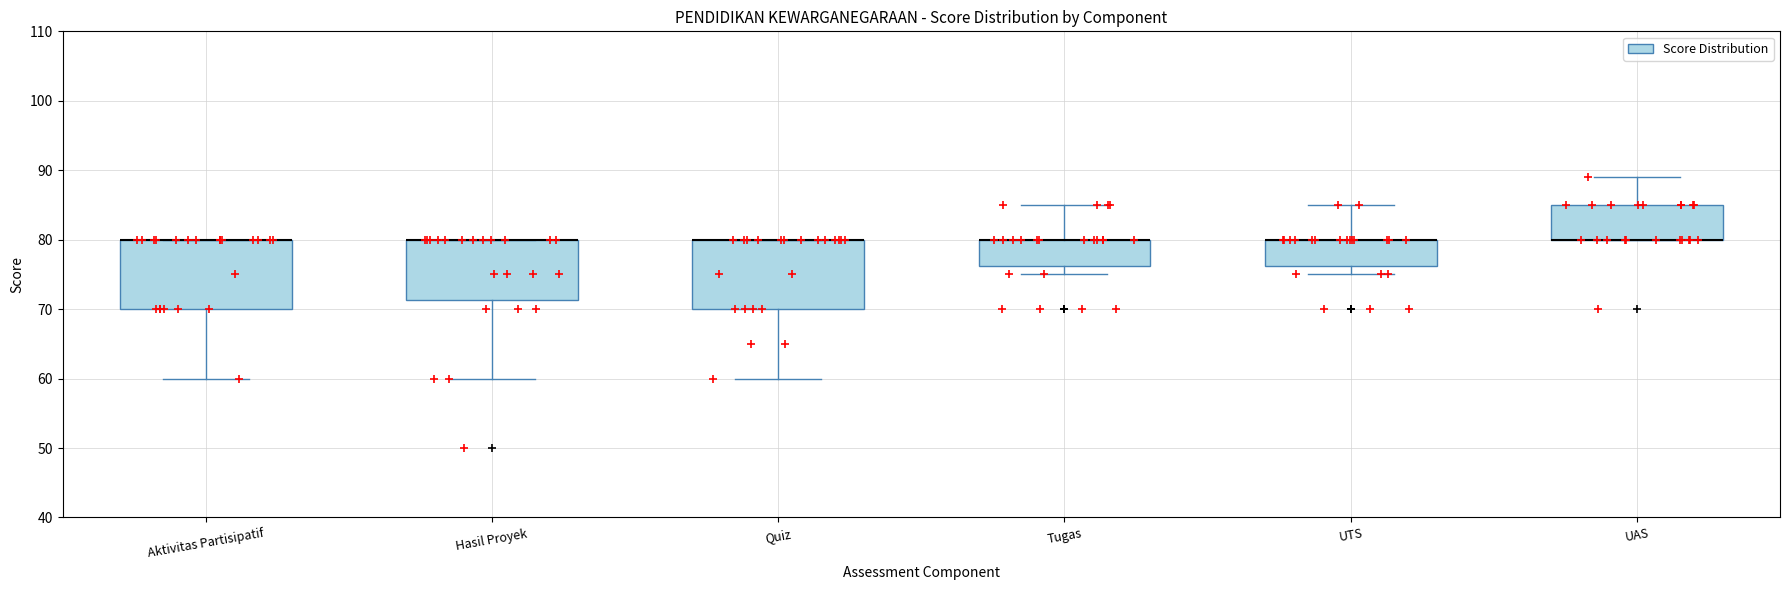

Reading left to right, read every box against the y-axis: the position of its median line, the range the box covers, and the ends of its whiskers. The values are not printed on the chart, so give them approximately, as read against the axis.

Aktivitas Partisipatif: median 80 (drawn on the box's upper edge), box 70 to 80, whiskers 60 to 80
Hasil Proyek: median 80 (drawn on the box's upper edge), box 71 to 80, whiskers 60 to 80
Quiz: median 80 (drawn on the box's upper edge), box 70 to 80, whiskers 60 to 80
Tugas: median 80 (drawn on the box's upper edge), box 76 to 80, whiskers 75 to 85
UTS: median 80 (drawn on the box's upper edge), box 76 to 80, whiskers 75 to 85
UAS: median 80 (drawn on the box's lower edge), box 80 to 85, whiskers 80 to 89